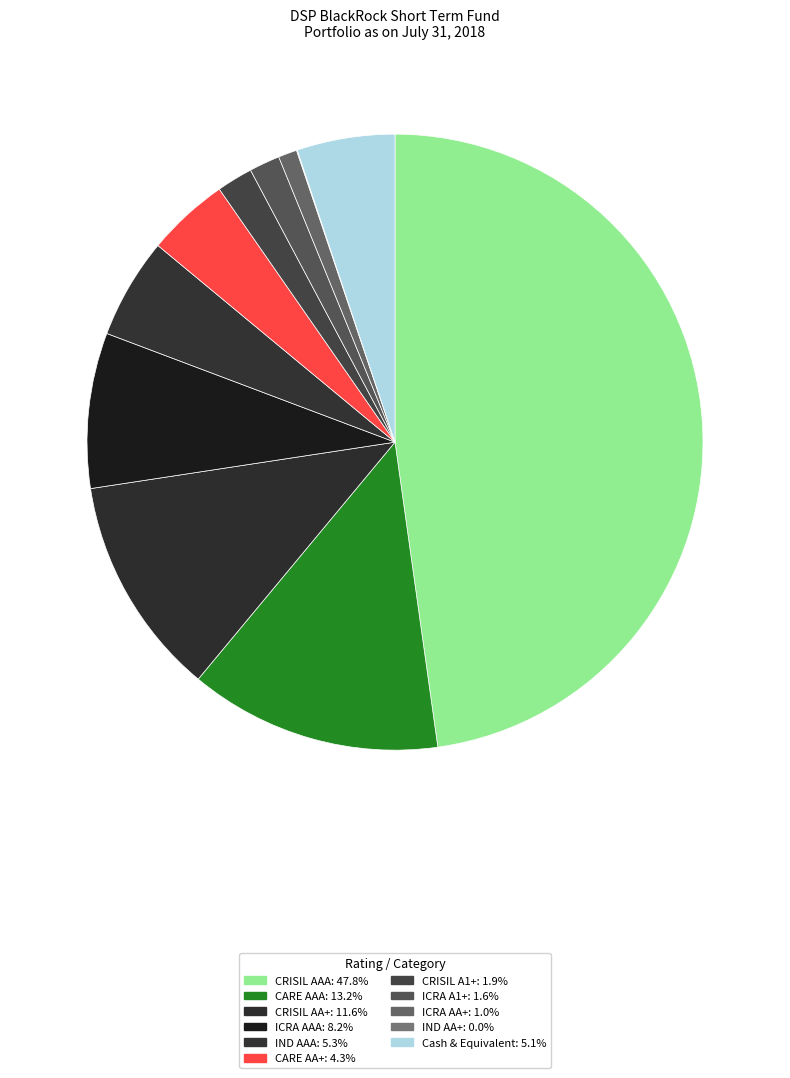

To the nearest percent, what portion does ICRA AA+ represent?

1%